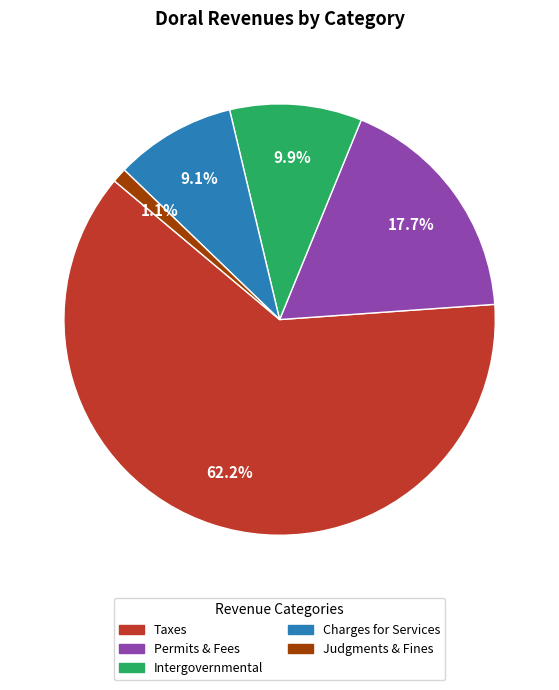

Does any single category account for the majority?

Yes